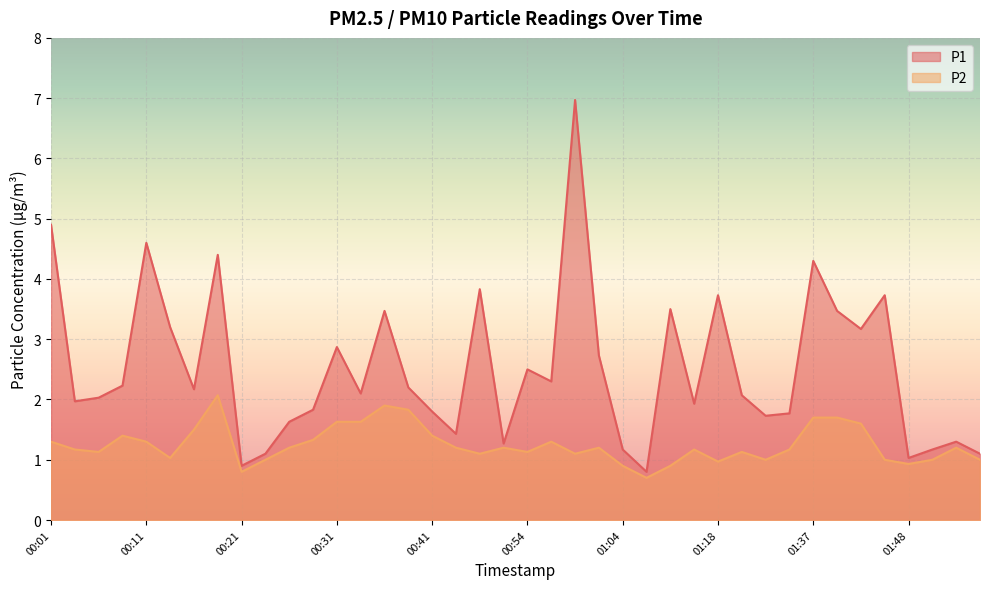

How many data points in P1 are above 2?

23